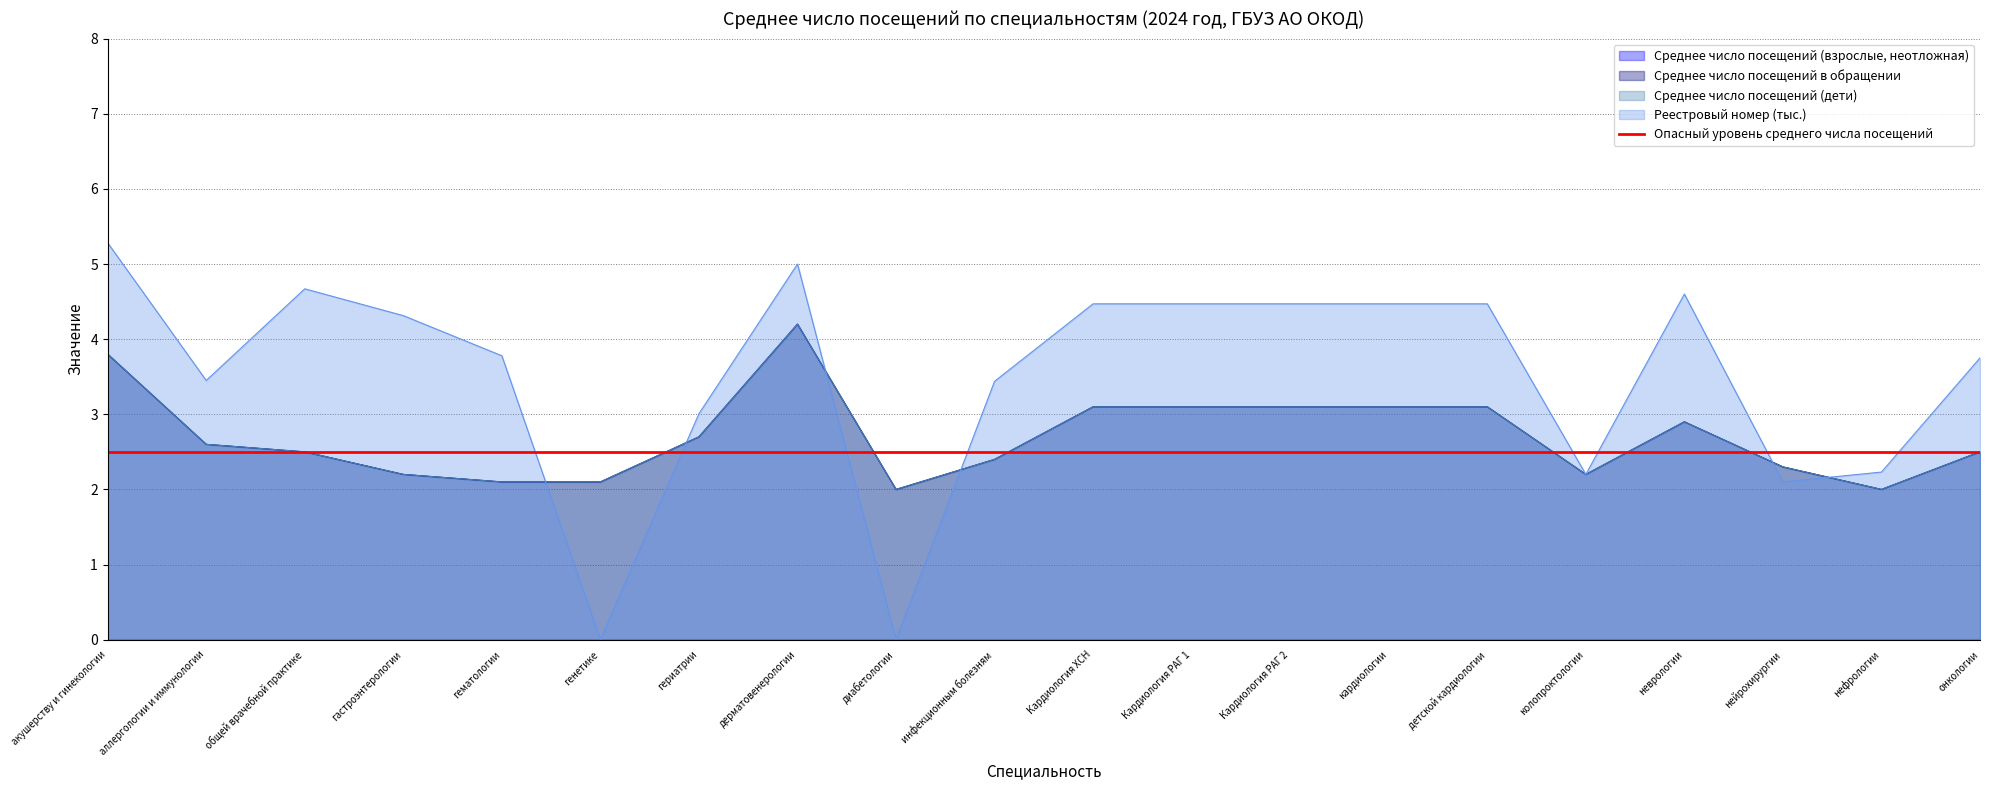

What is the total value across all series at кардиологии?

10.7